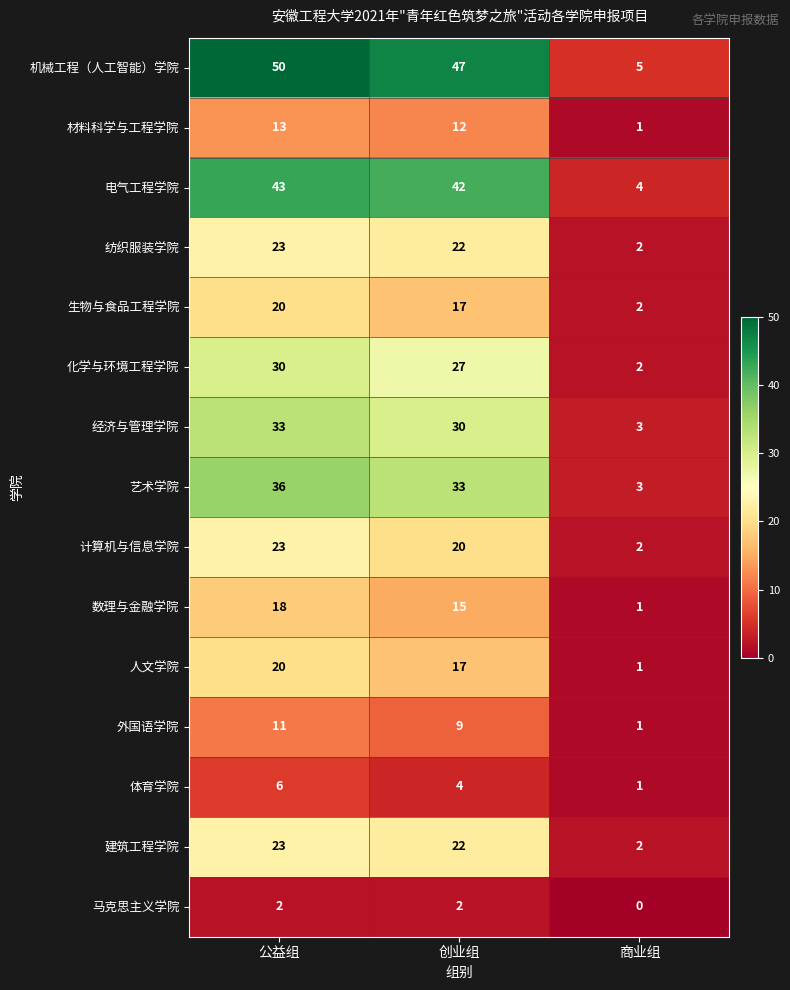

What is the total value across all series at 公益组?

351